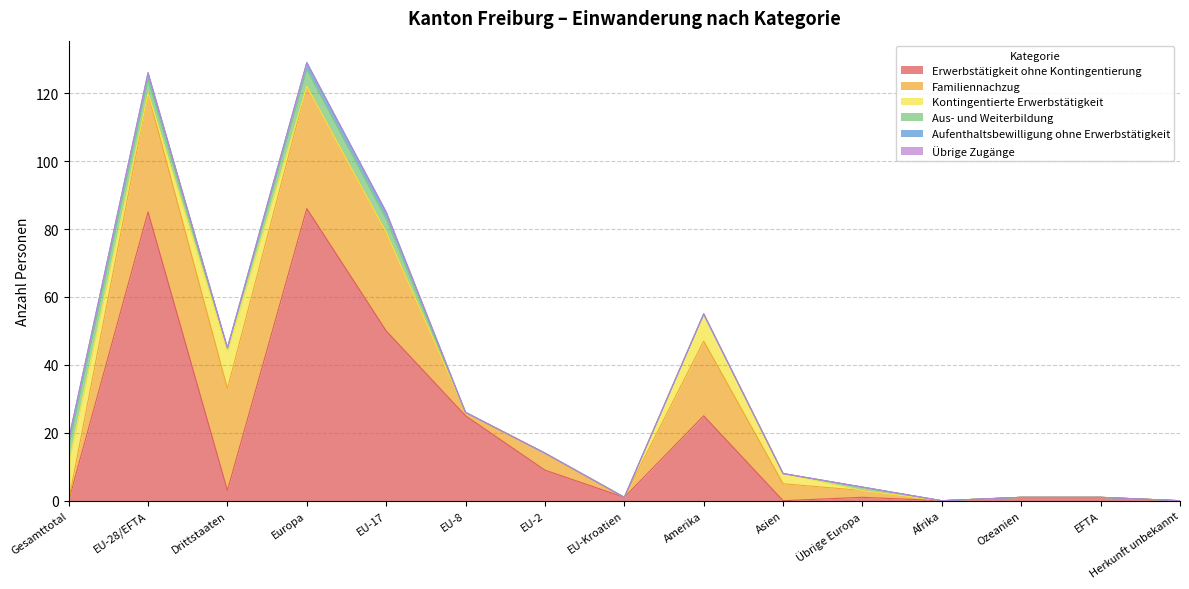

What is the difference between the highest and lowest values at EU-28/EFTA?

85